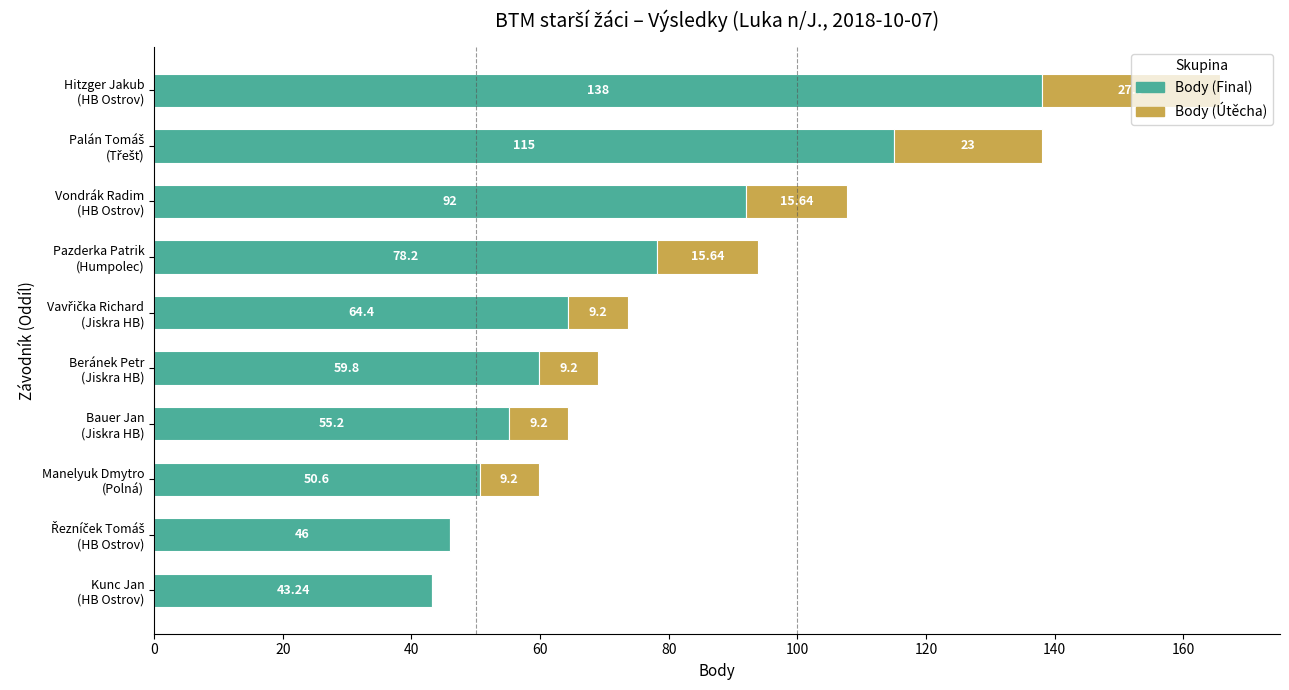

What is the sum of all Body (Final) values?

742.4